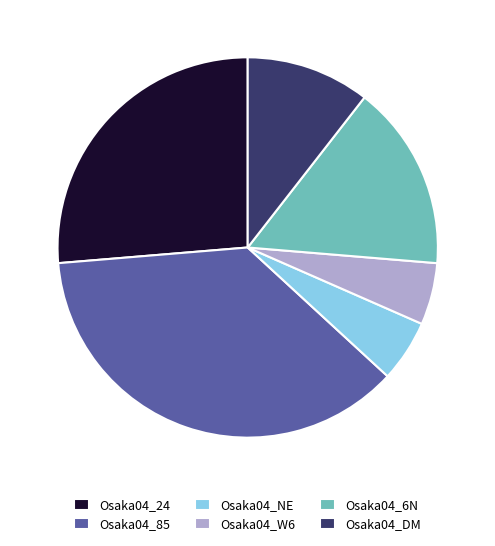

How many slices are in this pie chart?

6